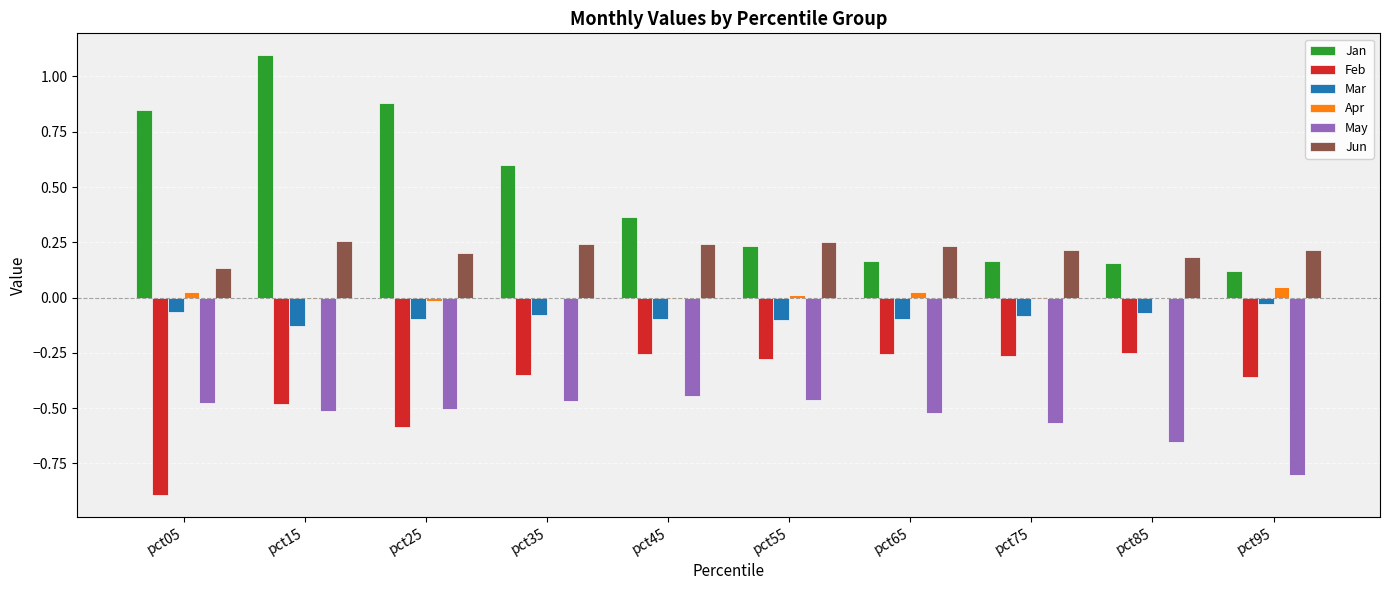

Which series has the largest total across all categories?

Jan